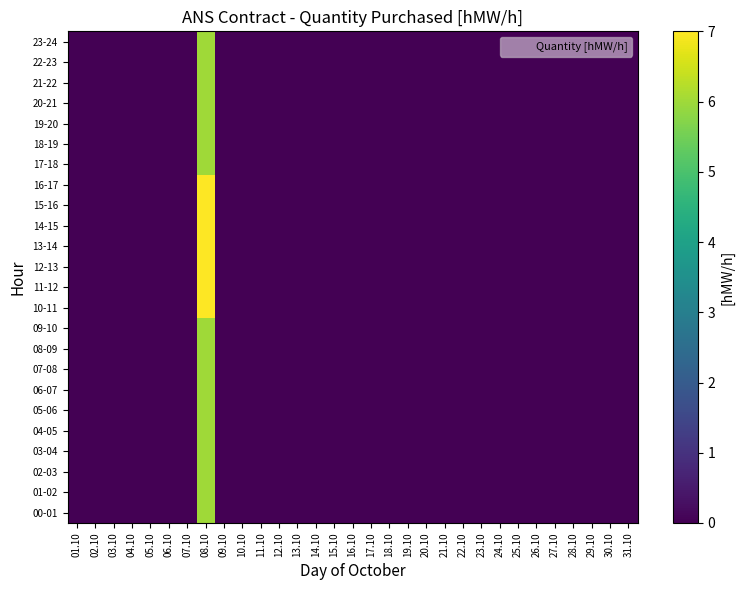

Reading left to right, what are all the values shown in this chart?

00-01: 01.10=0	02.10=0	03.10=0	04.10=0	05.10=0	06.10=0	07.10=0	08.10=6	09.10=0	10.10=0	11.10=0	12.10=0	13.10=0	14.10=0	15.10=0	16.10=0	17.10=0	18.10=0	19.10=0	20.10=0	21.10=0	22.10=0	23.10=0	24.10=0	25.10=0	26.10=0	27.10=0	28.10=0	29.10=0	30.10=0	31.10=0
01-02: 01.10=0	02.10=0	03.10=0	04.10=0	05.10=0	06.10=0	07.10=0	08.10=6	09.10=0	10.10=0	11.10=0	12.10=0	13.10=0	14.10=0	15.10=0	16.10=0	17.10=0	18.10=0	19.10=0	20.10=0	21.10=0	22.10=0	23.10=0	24.10=0	25.10=0	26.10=0	27.10=0	28.10=0	29.10=0	30.10=0	31.10=0
02-03: 01.10=0	02.10=0	03.10=0	04.10=0	05.10=0	06.10=0	07.10=0	08.10=6	09.10=0	10.10=0	11.10=0	12.10=0	13.10=0	14.10=0	15.10=0	16.10=0	17.10=0	18.10=0	19.10=0	20.10=0	21.10=0	22.10=0	23.10=0	24.10=0	25.10=0	26.10=0	27.10=0	28.10=0	29.10=0	30.10=0	31.10=0
03-04: 01.10=0	02.10=0	03.10=0	04.10=0	05.10=0	06.10=0	07.10=0	08.10=6	09.10=0	10.10=0	11.10=0	12.10=0	13.10=0	14.10=0	15.10=0	16.10=0	17.10=0	18.10=0	19.10=0	20.10=0	21.10=0	22.10=0	23.10=0	24.10=0	25.10=0	26.10=0	27.10=0	28.10=0	29.10=0	30.10=0	31.10=0
04-05: 01.10=0	02.10=0	03.10=0	04.10=0	05.10=0	06.10=0	07.10=0	08.10=6	09.10=0	10.10=0	11.10=0	12.10=0	13.10=0	14.10=0	15.10=0	16.10=0	17.10=0	18.10=0	19.10=0	20.10=0	21.10=0	22.10=0	23.10=0	24.10=0	25.10=0	26.10=0	27.10=0	28.10=0	29.10=0	30.10=0	31.10=0
05-06: 01.10=0	02.10=0	03.10=0	04.10=0	05.10=0	06.10=0	07.10=0	08.10=6	09.10=0	10.10=0	11.10=0	12.10=0	13.10=0	14.10=0	15.10=0	16.10=0	17.10=0	18.10=0	19.10=0	20.10=0	21.10=0	22.10=0	23.10=0	24.10=0	25.10=0	26.10=0	27.10=0	28.10=0	29.10=0	30.10=0	31.10=0
06-07: 01.10=0	02.10=0	03.10=0	04.10=0	05.10=0	06.10=0	07.10=0	08.10=6	09.10=0	10.10=0	11.10=0	12.10=0	13.10=0	14.10=0	15.10=0	16.10=0	17.10=0	18.10=0	19.10=0	20.10=0	21.10=0	22.10=0	23.10=0	24.10=0	25.10=0	26.10=0	27.10=0	28.10=0	29.10=0	30.10=0	31.10=0
07-08: 01.10=0	02.10=0	03.10=0	04.10=0	05.10=0	06.10=0	07.10=0	08.10=6	09.10=0	10.10=0	11.10=0	12.10=0	13.10=0	14.10=0	15.10=0	16.10=0	17.10=0	18.10=0	19.10=0	20.10=0	21.10=0	22.10=0	23.10=0	24.10=0	25.10=0	26.10=0	27.10=0	28.10=0	29.10=0	30.10=0	31.10=0
08-09: 01.10=0	02.10=0	03.10=0	04.10=0	05.10=0	06.10=0	07.10=0	08.10=6	09.10=0	10.10=0	11.10=0	12.10=0	13.10=0	14.10=0	15.10=0	16.10=0	17.10=0	18.10=0	19.10=0	20.10=0	21.10=0	22.10=0	23.10=0	24.10=0	25.10=0	26.10=0	27.10=0	28.10=0	29.10=0	30.10=0	31.10=0
09-10: 01.10=0	02.10=0	03.10=0	04.10=0	05.10=0	06.10=0	07.10=0	08.10=6	09.10=0	10.10=0	11.10=0	12.10=0	13.10=0	14.10=0	15.10=0	16.10=0	17.10=0	18.10=0	19.10=0	20.10=0	21.10=0	22.10=0	23.10=0	24.10=0	25.10=0	26.10=0	27.10=0	28.10=0	29.10=0	30.10=0	31.10=0
10-11: 01.10=0	02.10=0	03.10=0	04.10=0	05.10=0	06.10=0	07.10=0	08.10=7	09.10=0	10.10=0	11.10=0	12.10=0	13.10=0	14.10=0	15.10=0	16.10=0	17.10=0	18.10=0	19.10=0	20.10=0	21.10=0	22.10=0	23.10=0	24.10=0	25.10=0	26.10=0	27.10=0	28.10=0	29.10=0	30.10=0	31.10=0
11-12: 01.10=0	02.10=0	03.10=0	04.10=0	05.10=0	06.10=0	07.10=0	08.10=7	09.10=0	10.10=0	11.10=0	12.10=0	13.10=0	14.10=0	15.10=0	16.10=0	17.10=0	18.10=0	19.10=0	20.10=0	21.10=0	22.10=0	23.10=0	24.10=0	25.10=0	26.10=0	27.10=0	28.10=0	29.10=0	30.10=0	31.10=0
12-13: 01.10=0	02.10=0	03.10=0	04.10=0	05.10=0	06.10=0	07.10=0	08.10=7	09.10=0	10.10=0	11.10=0	12.10=0	13.10=0	14.10=0	15.10=0	16.10=0	17.10=0	18.10=0	19.10=0	20.10=0	21.10=0	22.10=0	23.10=0	24.10=0	25.10=0	26.10=0	27.10=0	28.10=0	29.10=0	30.10=0	31.10=0
13-14: 01.10=0	02.10=0	03.10=0	04.10=0	05.10=0	06.10=0	07.10=0	08.10=7	09.10=0	10.10=0	11.10=0	12.10=0	13.10=0	14.10=0	15.10=0	16.10=0	17.10=0	18.10=0	19.10=0	20.10=0	21.10=0	22.10=0	23.10=0	24.10=0	25.10=0	26.10=0	27.10=0	28.10=0	29.10=0	30.10=0	31.10=0
14-15: 01.10=0	02.10=0	03.10=0	04.10=0	05.10=0	06.10=0	07.10=0	08.10=7	09.10=0	10.10=0	11.10=0	12.10=0	13.10=0	14.10=0	15.10=0	16.10=0	17.10=0	18.10=0	19.10=0	20.10=0	21.10=0	22.10=0	23.10=0	24.10=0	25.10=0	26.10=0	27.10=0	28.10=0	29.10=0	30.10=0	31.10=0
15-16: 01.10=0	02.10=0	03.10=0	04.10=0	05.10=0	06.10=0	07.10=0	08.10=7	09.10=0	10.10=0	11.10=0	12.10=0	13.10=0	14.10=0	15.10=0	16.10=0	17.10=0	18.10=0	19.10=0	20.10=0	21.10=0	22.10=0	23.10=0	24.10=0	25.10=0	26.10=0	27.10=0	28.10=0	29.10=0	30.10=0	31.10=0
16-17: 01.10=0	02.10=0	03.10=0	04.10=0	05.10=0	06.10=0	07.10=0	08.10=7	09.10=0	10.10=0	11.10=0	12.10=0	13.10=0	14.10=0	15.10=0	16.10=0	17.10=0	18.10=0	19.10=0	20.10=0	21.10=0	22.10=0	23.10=0	24.10=0	25.10=0	26.10=0	27.10=0	28.10=0	29.10=0	30.10=0	31.10=0
17-18: 01.10=0	02.10=0	03.10=0	04.10=0	05.10=0	06.10=0	07.10=0	08.10=6	09.10=0	10.10=0	11.10=0	12.10=0	13.10=0	14.10=0	15.10=0	16.10=0	17.10=0	18.10=0	19.10=0	20.10=0	21.10=0	22.10=0	23.10=0	24.10=0	25.10=0	26.10=0	27.10=0	28.10=0	29.10=0	30.10=0	31.10=0
18-19: 01.10=0	02.10=0	03.10=0	04.10=0	05.10=0	06.10=0	07.10=0	08.10=6	09.10=0	10.10=0	11.10=0	12.10=0	13.10=0	14.10=0	15.10=0	16.10=0	17.10=0	18.10=0	19.10=0	20.10=0	21.10=0	22.10=0	23.10=0	24.10=0	25.10=0	26.10=0	27.10=0	28.10=0	29.10=0	30.10=0	31.10=0
19-20: 01.10=0	02.10=0	03.10=0	04.10=0	05.10=0	06.10=0	07.10=0	08.10=6	09.10=0	10.10=0	11.10=0	12.10=0	13.10=0	14.10=0	15.10=0	16.10=0	17.10=0	18.10=0	19.10=0	20.10=0	21.10=0	22.10=0	23.10=0	24.10=0	25.10=0	26.10=0	27.10=0	28.10=0	29.10=0	30.10=0	31.10=0
20-21: 01.10=0	02.10=0	03.10=0	04.10=0	05.10=0	06.10=0	07.10=0	08.10=6	09.10=0	10.10=0	11.10=0	12.10=0	13.10=0	14.10=0	15.10=0	16.10=0	17.10=0	18.10=0	19.10=0	20.10=0	21.10=0	22.10=0	23.10=0	24.10=0	25.10=0	26.10=0	27.10=0	28.10=0	29.10=0	30.10=0	31.10=0
21-22: 01.10=0	02.10=0	03.10=0	04.10=0	05.10=0	06.10=0	07.10=0	08.10=6	09.10=0	10.10=0	11.10=0	12.10=0	13.10=0	14.10=0	15.10=0	16.10=0	17.10=0	18.10=0	19.10=0	20.10=0	21.10=0	22.10=0	23.10=0	24.10=0	25.10=0	26.10=0	27.10=0	28.10=0	29.10=0	30.10=0	31.10=0
22-23: 01.10=0	02.10=0	03.10=0	04.10=0	05.10=0	06.10=0	07.10=0	08.10=6	09.10=0	10.10=0	11.10=0	12.10=0	13.10=0	14.10=0	15.10=0	16.10=0	17.10=0	18.10=0	19.10=0	20.10=0	21.10=0	22.10=0	23.10=0	24.10=0	25.10=0	26.10=0	27.10=0	28.10=0	29.10=0	30.10=0	31.10=0
23-24: 01.10=0	02.10=0	03.10=0	04.10=0	05.10=0	06.10=0	07.10=0	08.10=6	09.10=0	10.10=0	11.10=0	12.10=0	13.10=0	14.10=0	15.10=0	16.10=0	17.10=0	18.10=0	19.10=0	20.10=0	21.10=0	22.10=0	23.10=0	24.10=0	25.10=0	26.10=0	27.10=0	28.10=0	29.10=0	30.10=0	31.10=0